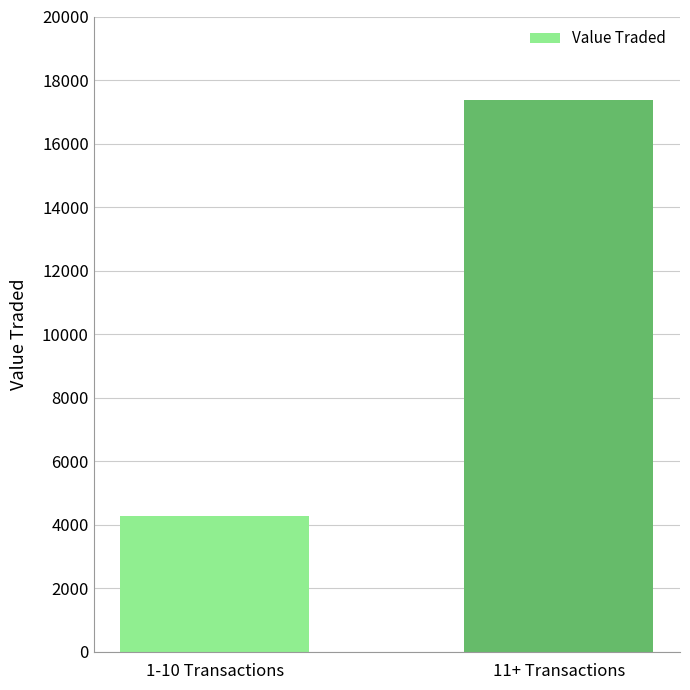

What is the difference between the values at 11+ Transactions and 1-10 Transactions?

13093